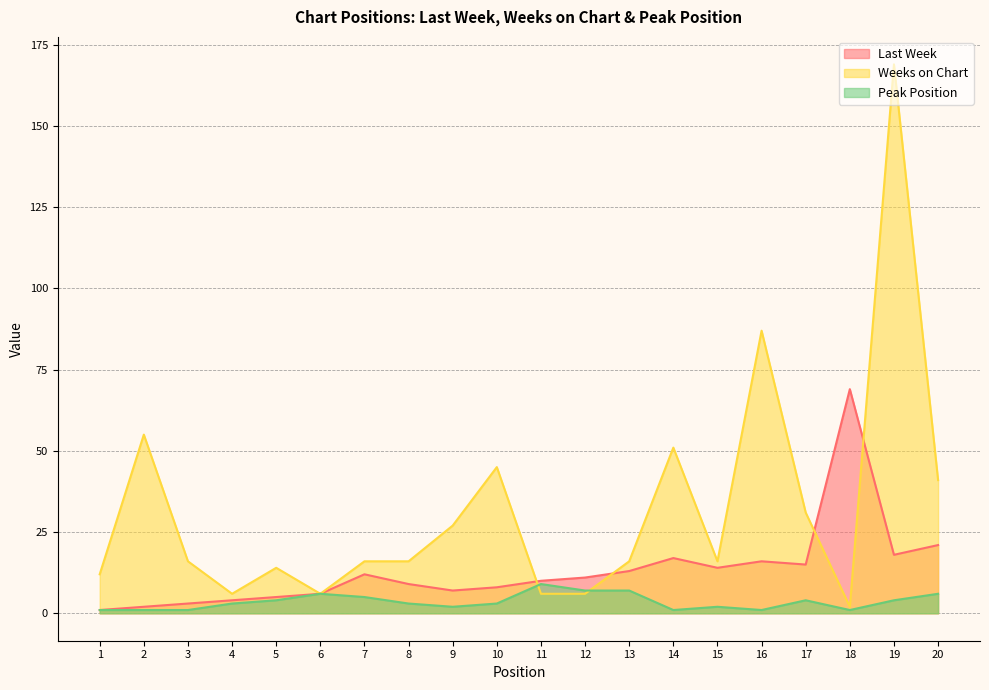

Which series has the largest range (max minus min)?

Weeks on Chart